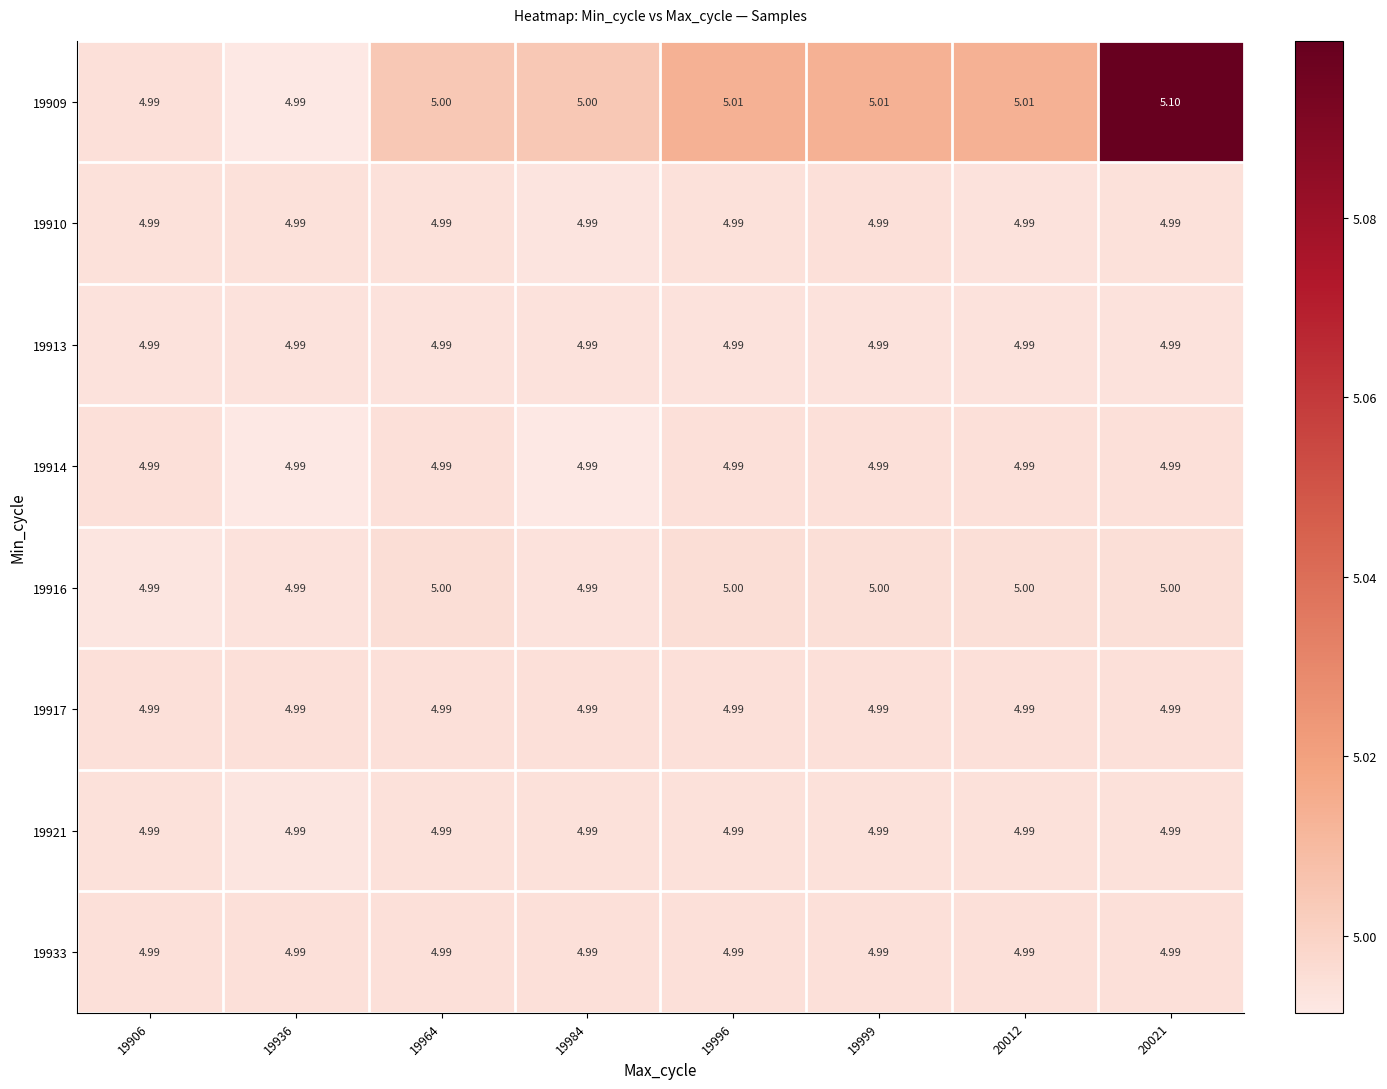

What is the minimum value shown in the chart?

5.0